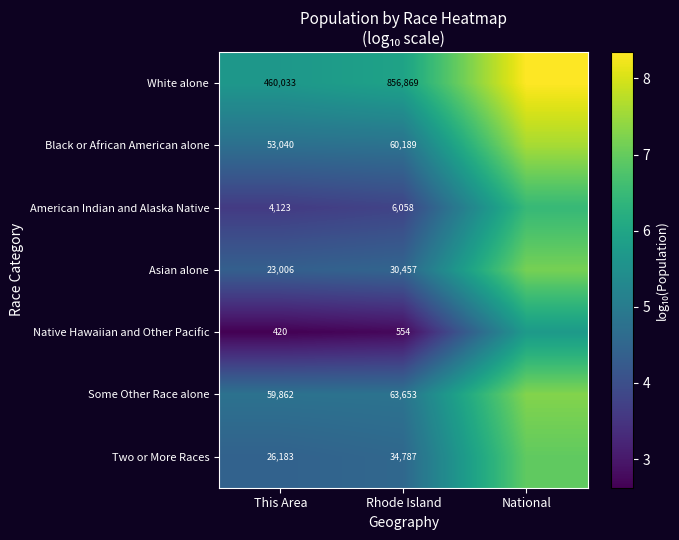

At Rhode Island, list the series in order from smallest to largest.

Native Hawaiian and Other Pacific, American Indian and Alaska Native, Asian alone, Two or More Races, Black or African American alone, Some Other Race alone, White alone